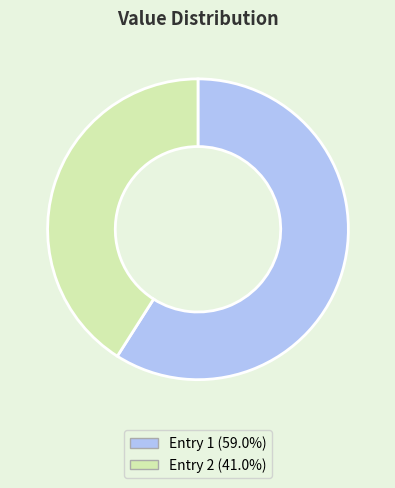

Is there a majority slice in this chart?

Yes